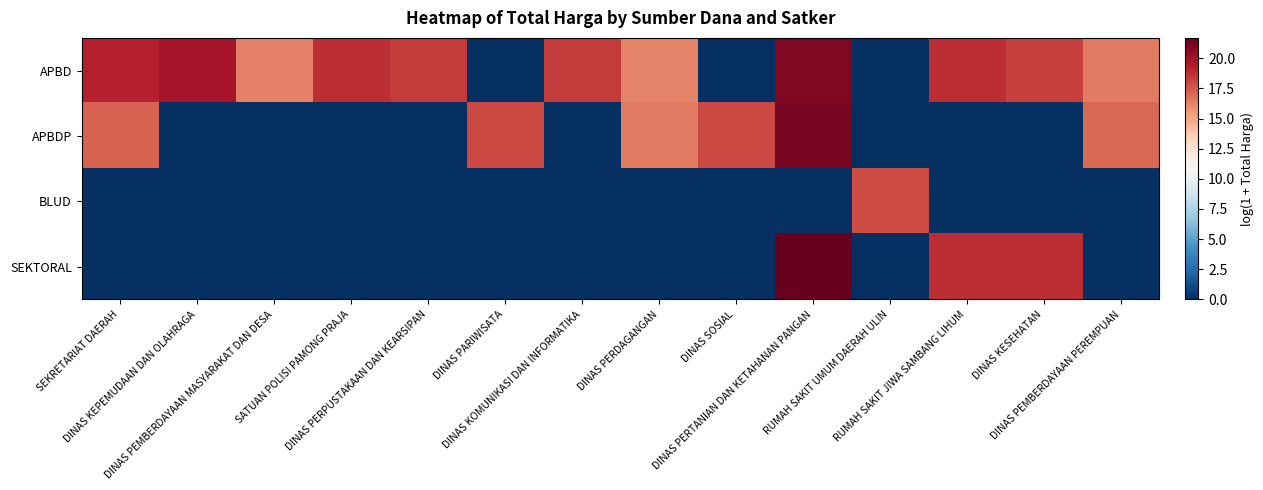

What is the maximum value shown in the chart?

21.7